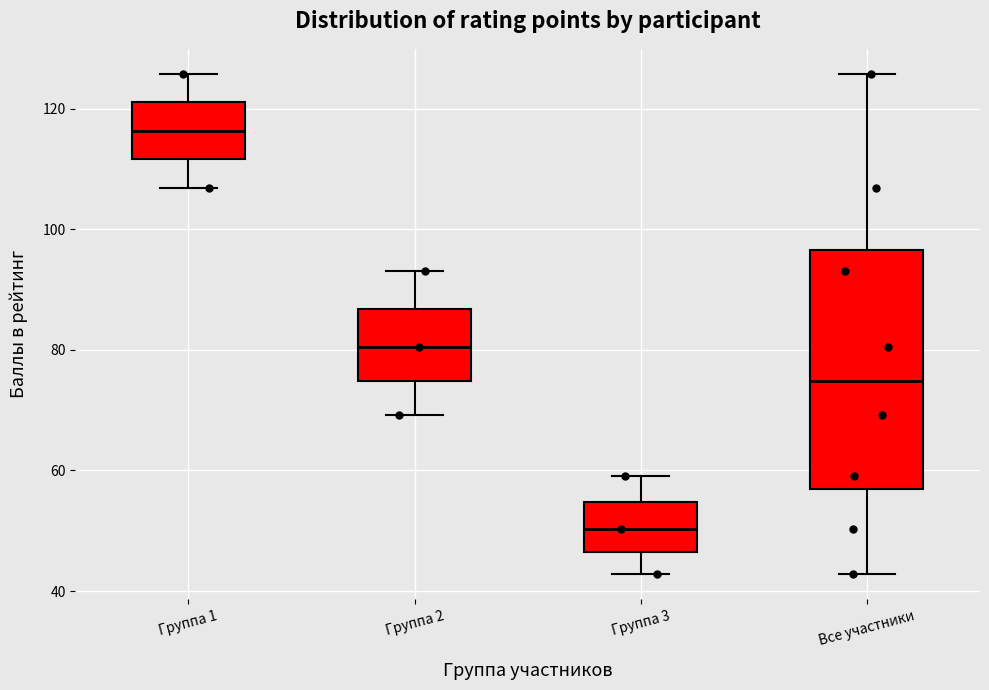

Which box has the highest median line?

Группа 1